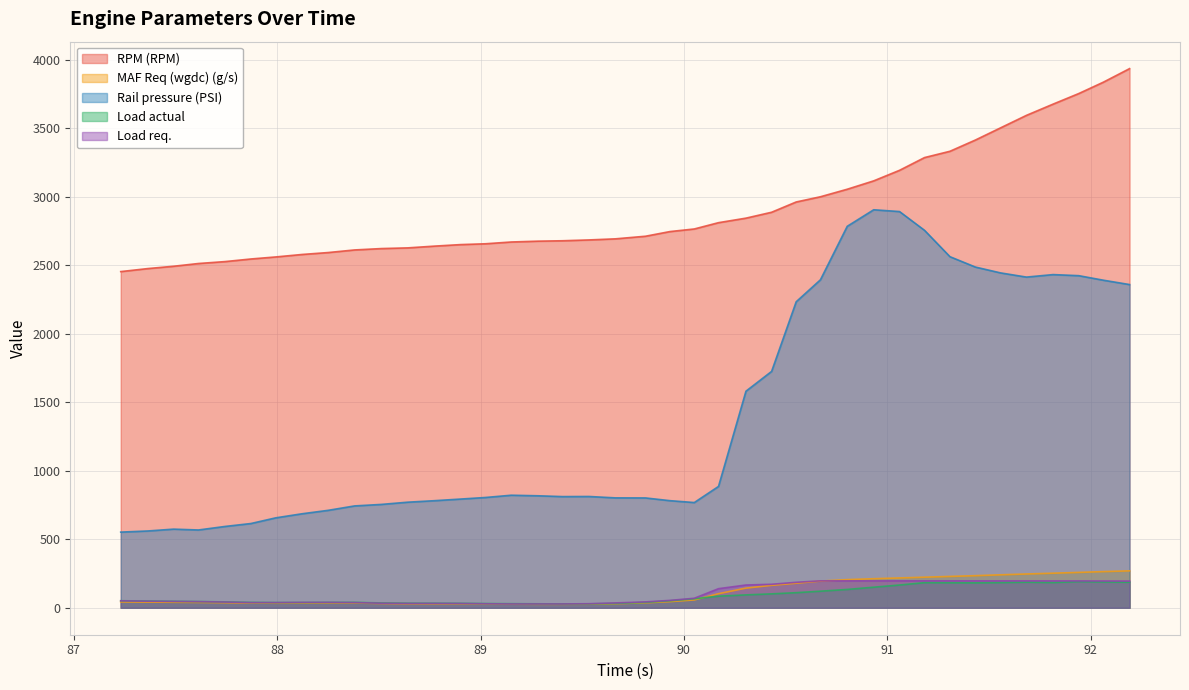

Which series has the largest total across all categories?

RPM (RPM)